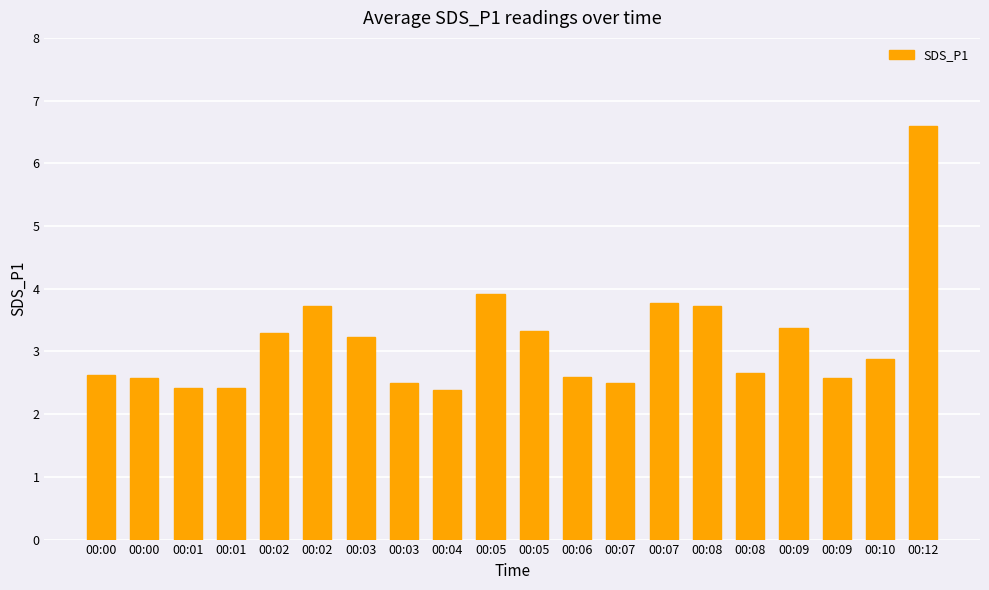

How many series are shown in this chart?

1